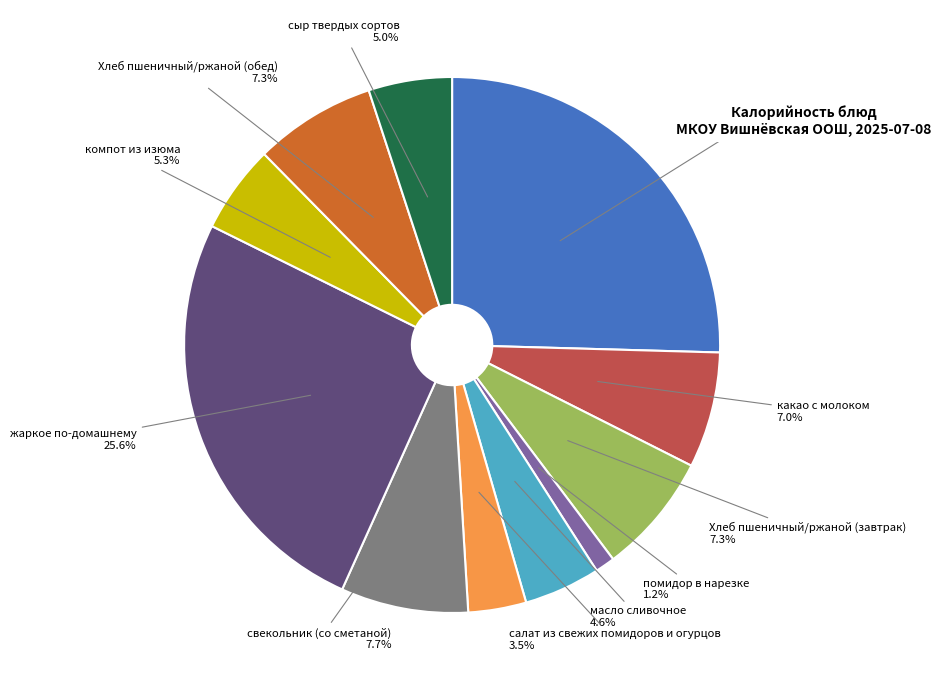

Is there a majority slice in this chart?

No